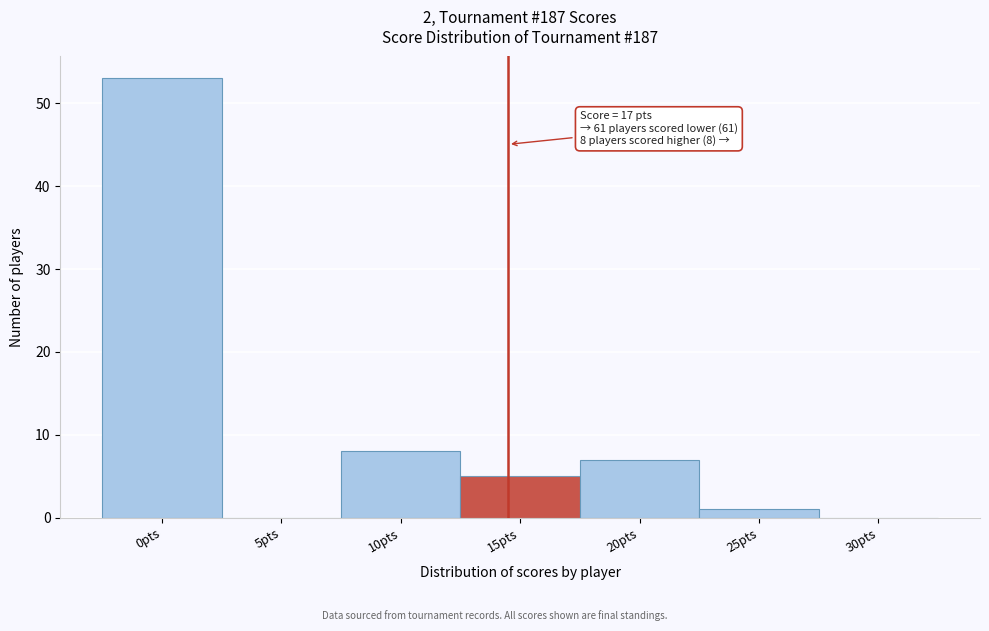

Reading left to right, what are all the values shown in this chart?

0pts=53	5pts=0	10pts=8	15pts=5	20pts=7	25pts=1	30pts=0